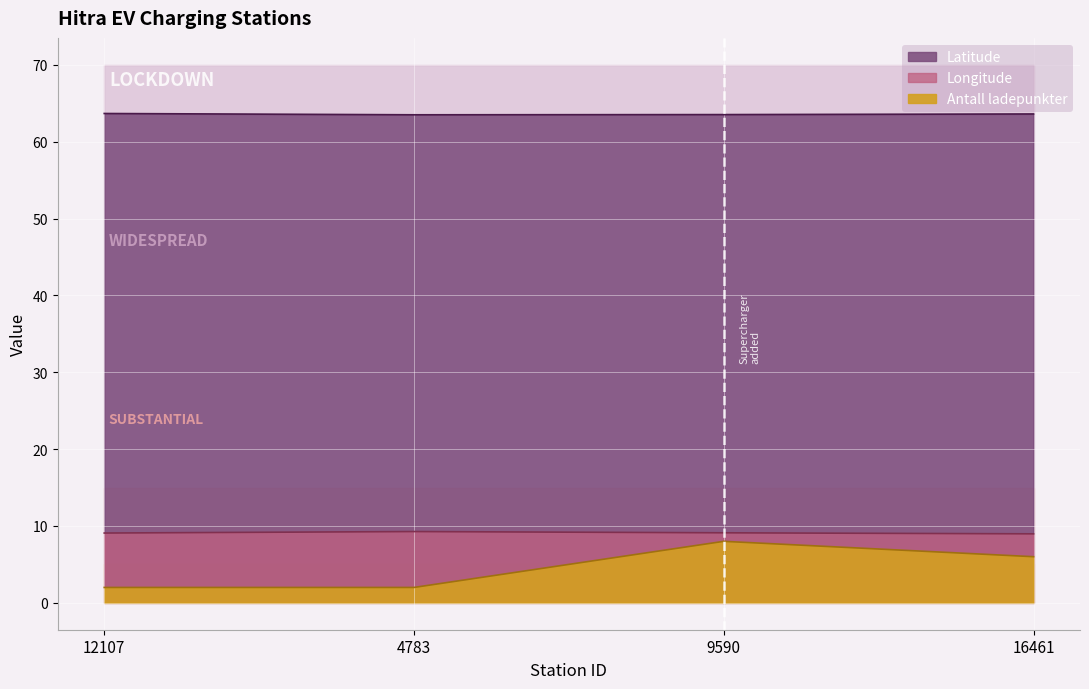

Count the number of data series in this chart.

3